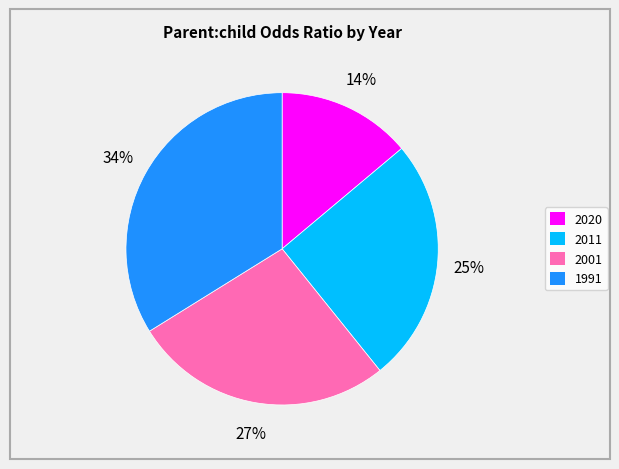

Which has a higher value, 2001 or 1991?

1991